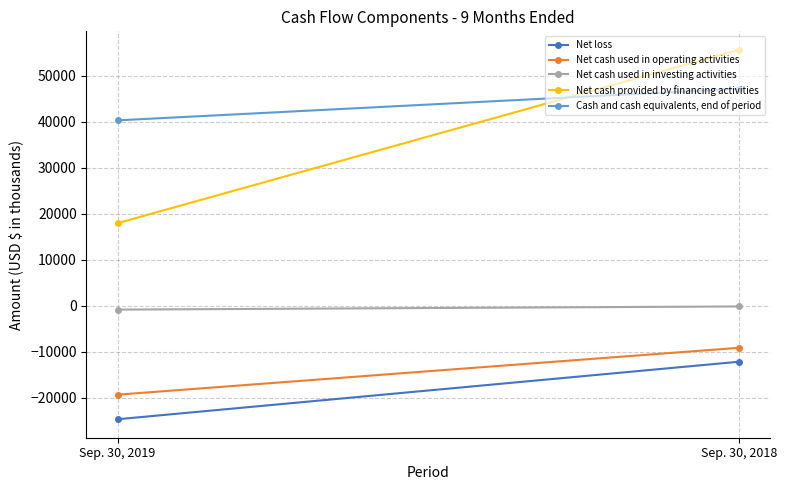

Reading left to right, extract all data points from this chart.

Net loss: -24693	-12195
Net cash used in operating activities: -19356	-9168
Net cash used in investing activities: -868	-182
Net cash provided by financing activities: 17911	55585
Cash and cash equivalents, end of period: 40252	47122